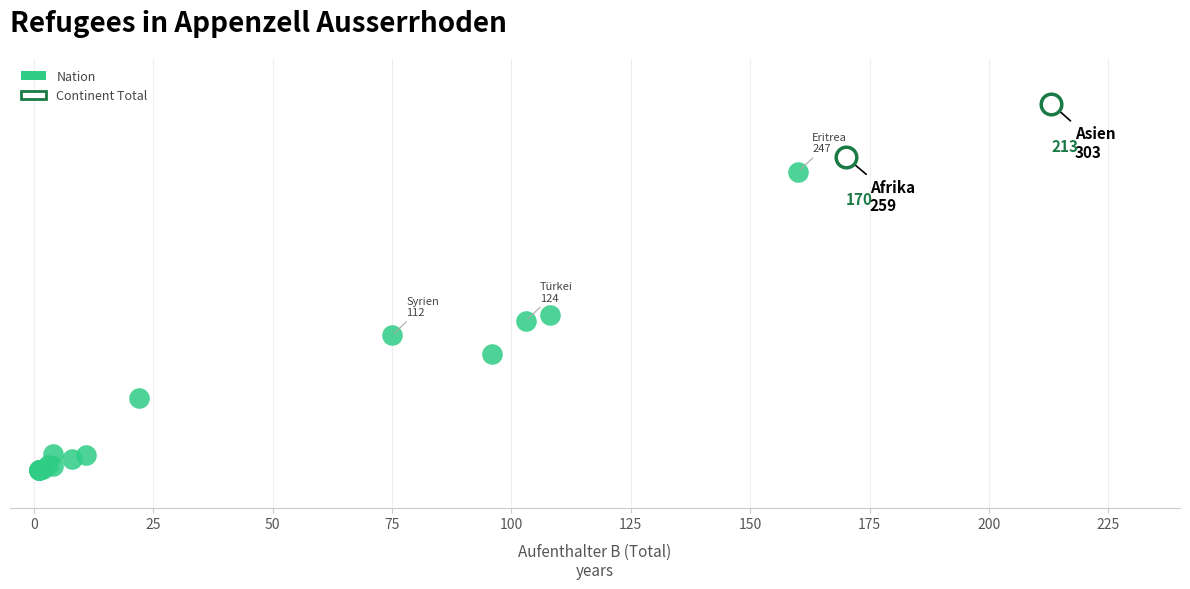

What are all the series names shown in the legend?

Nation, Continent Total